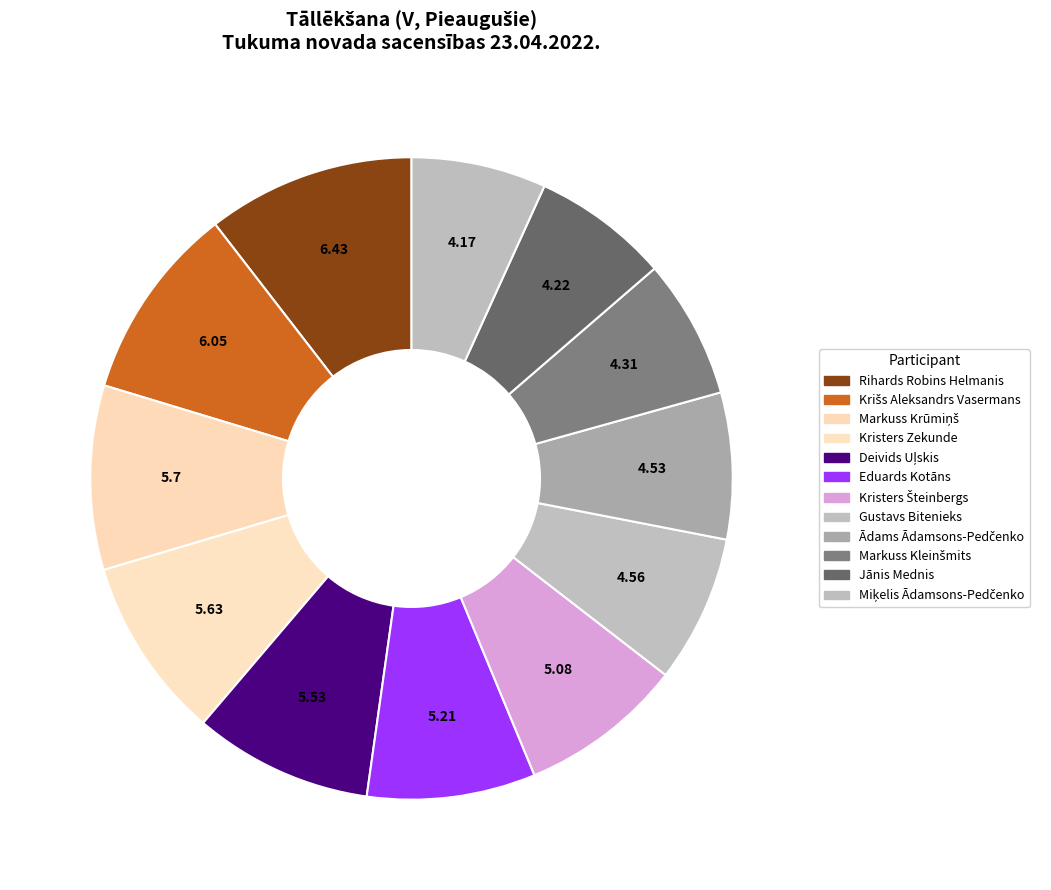

How many segments does this pie chart have?

12